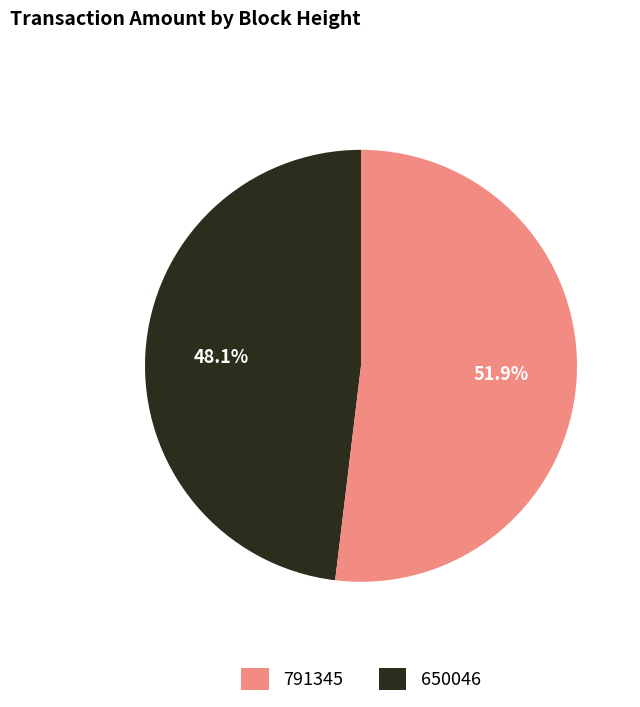

To the nearest percent, what percentage of the pie is 791345?

48%